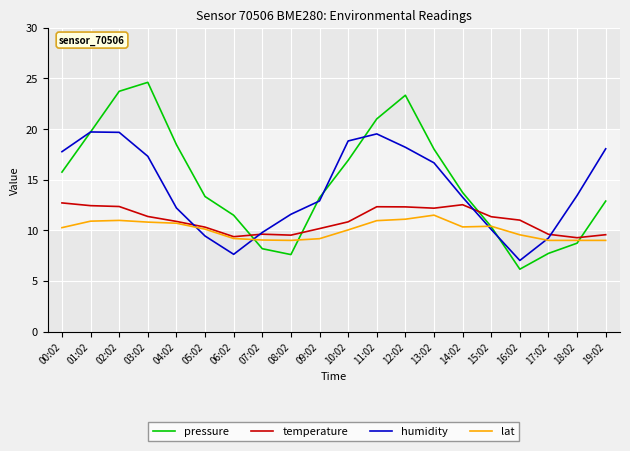

List the series in order of their peak value, highest first.

pressure, humidity, temperature, lat